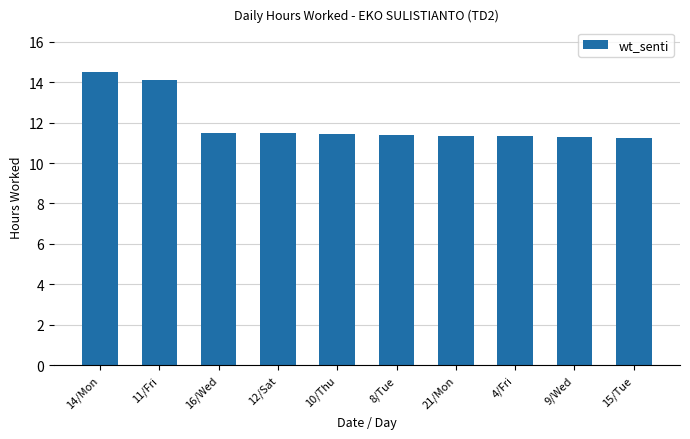

At which category does the chart reach its peak across all series?

14/Mon